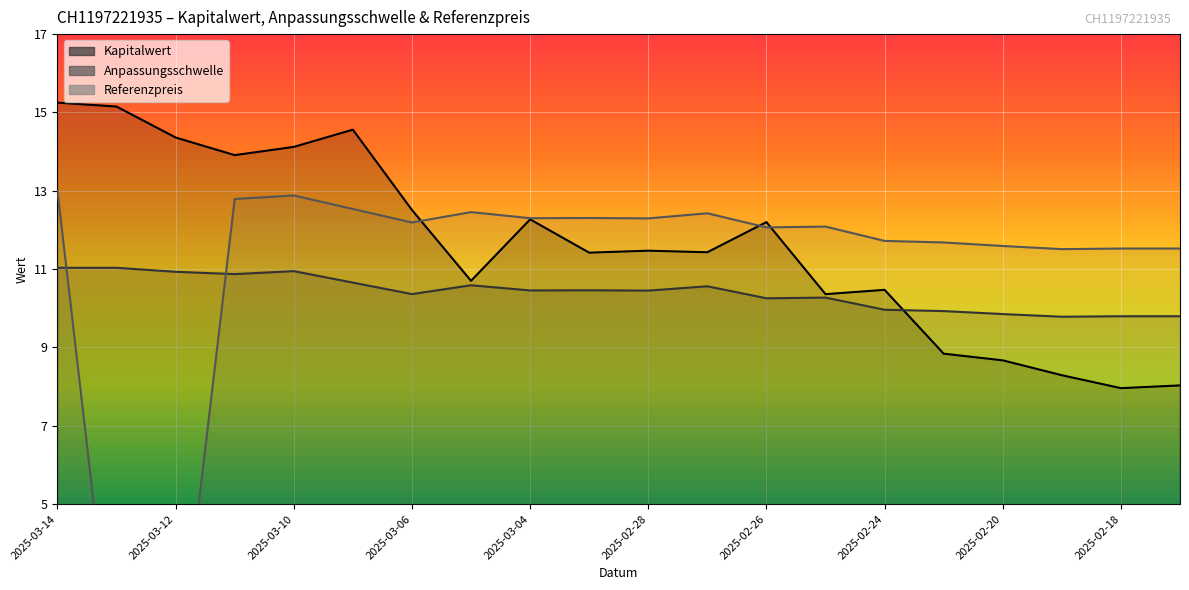

What is the maximum value shown in the chart?

15.2